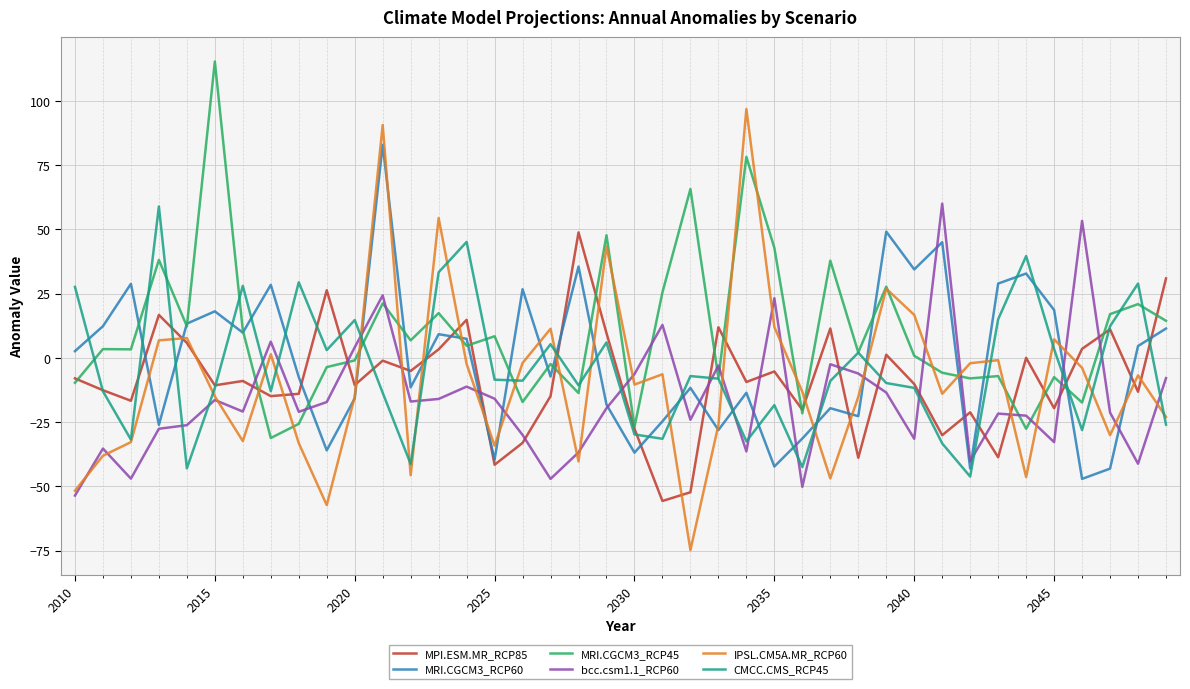

What are all the series names shown in the legend?

MPI.ESM.MR_RCP85, MRI.CGCM3_RCP60, MRI.CGCM3_RCP45, bcc.csm1.1_RCP60, IPSL.CM5A.MR_RCP60, CMCC.CMS_RCP45